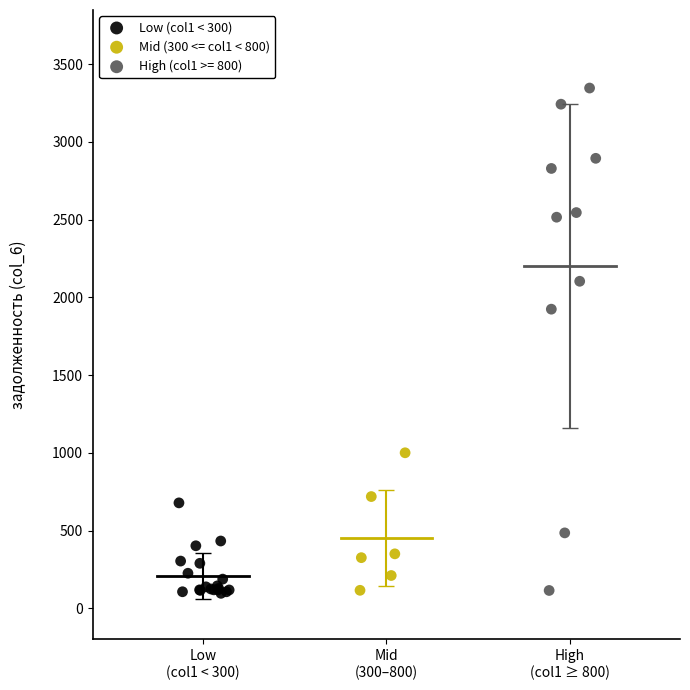

Which series has the largest Y range (max minus min)?

High (col1 >= 800)